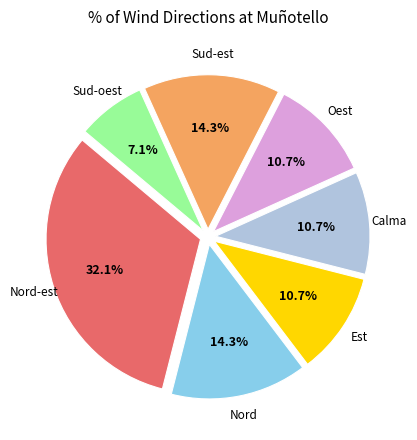

True or false: Calma accounts for 11% of the total.

True